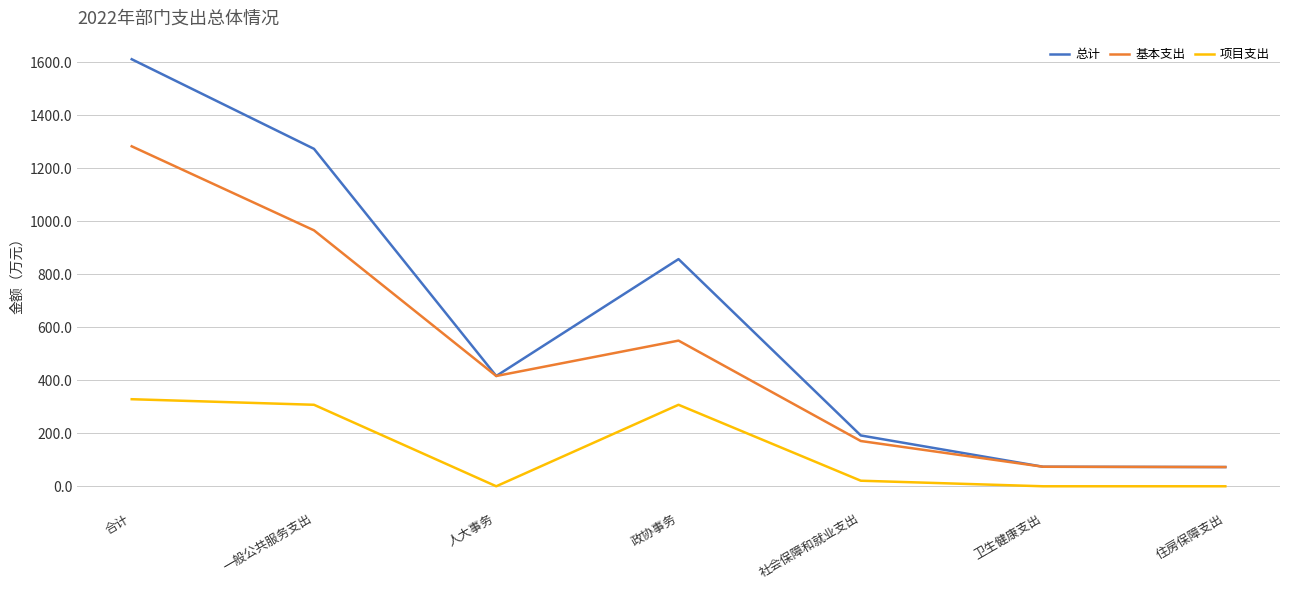

What is the difference between the maximum and minimum values in the 项目支出 series?

328.6